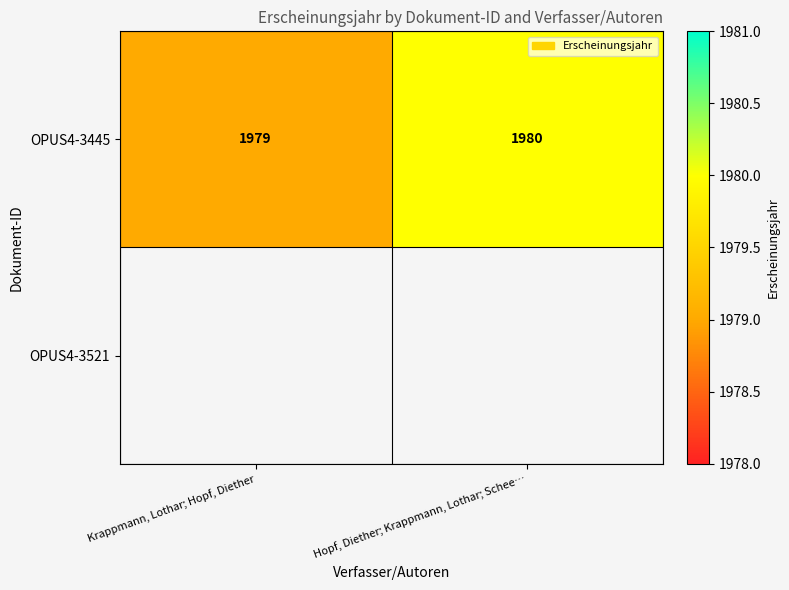

What is the sum of the OPUS4-3445 values at Krappmann, Lothar; Hopf, Diether and Hopf, Diether; Krappmann, Lothar; Schee…?

3959